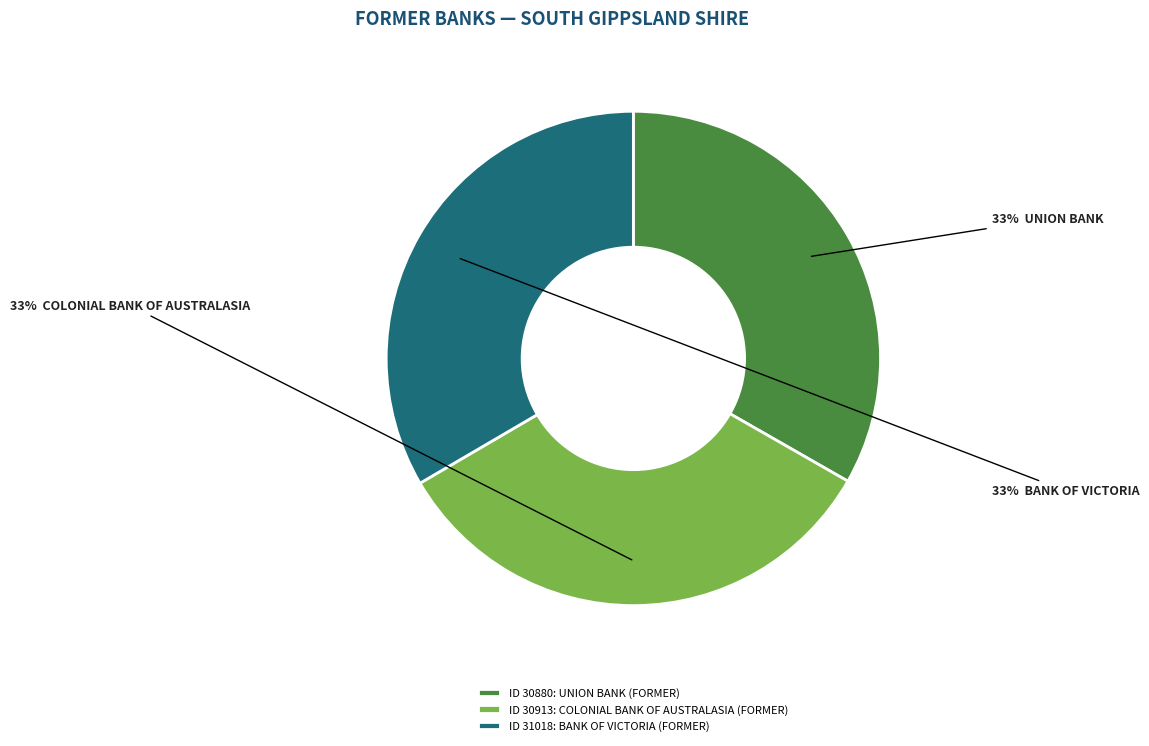

Is it true that ID 30913: COLONIAL BANK OF AUSTRALASIA (FORMER) is 27% of the pie?

False